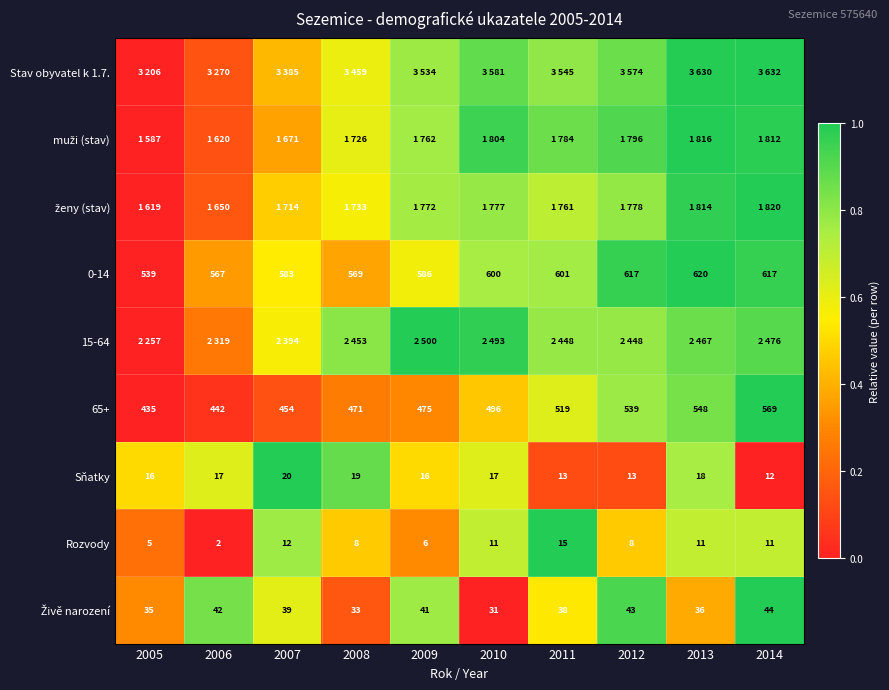

Is the value of 0-14 at 2005 greater than the value of 65+ at 2009?

Yes